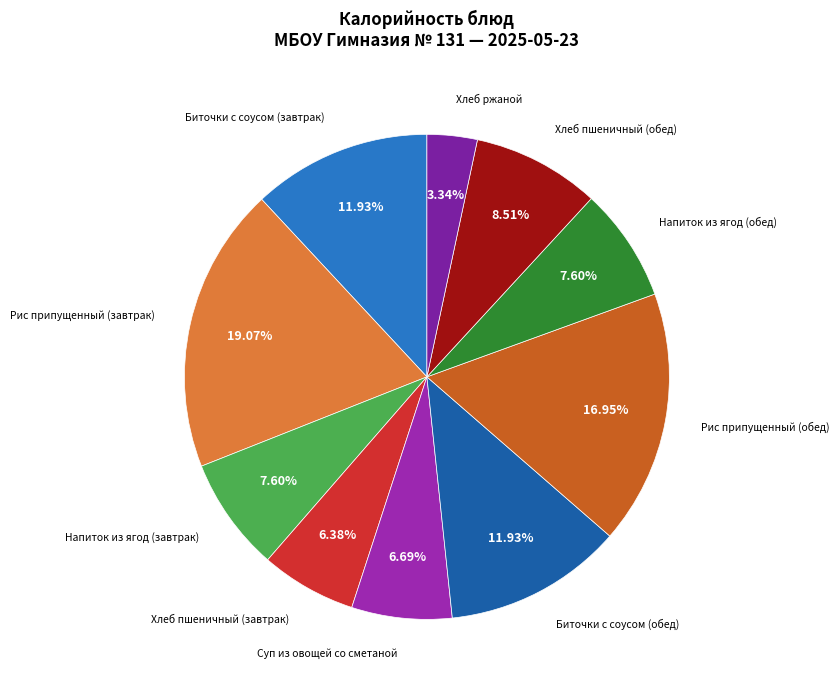

How many slices are in this pie chart?

10